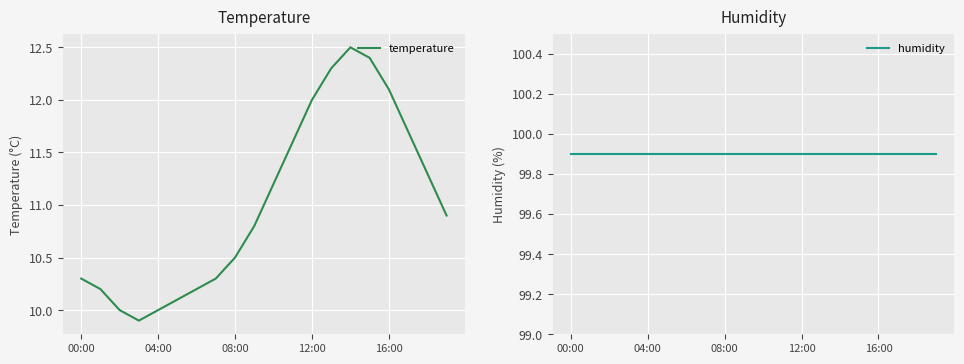

What is the lowest value of the temperature series?

9.9